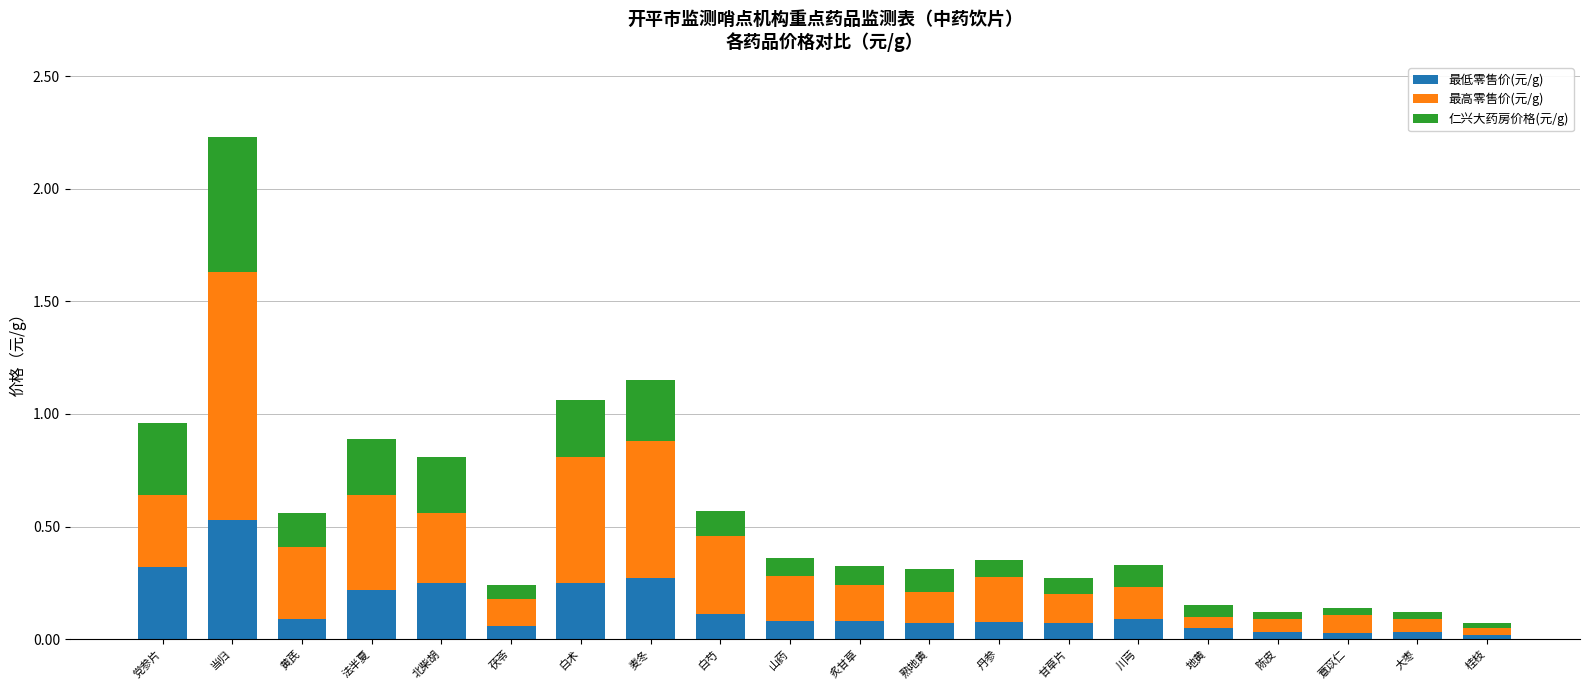

At which category is the sum across all series the highest?

当归